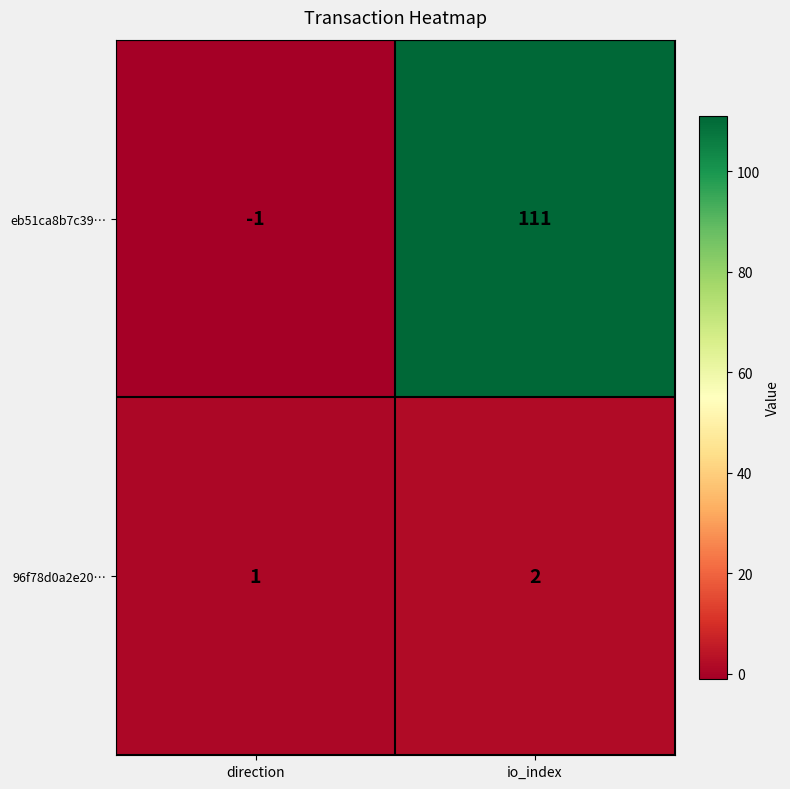

Is it true that 96f78d0a2e20… equals 1 at direction?

True